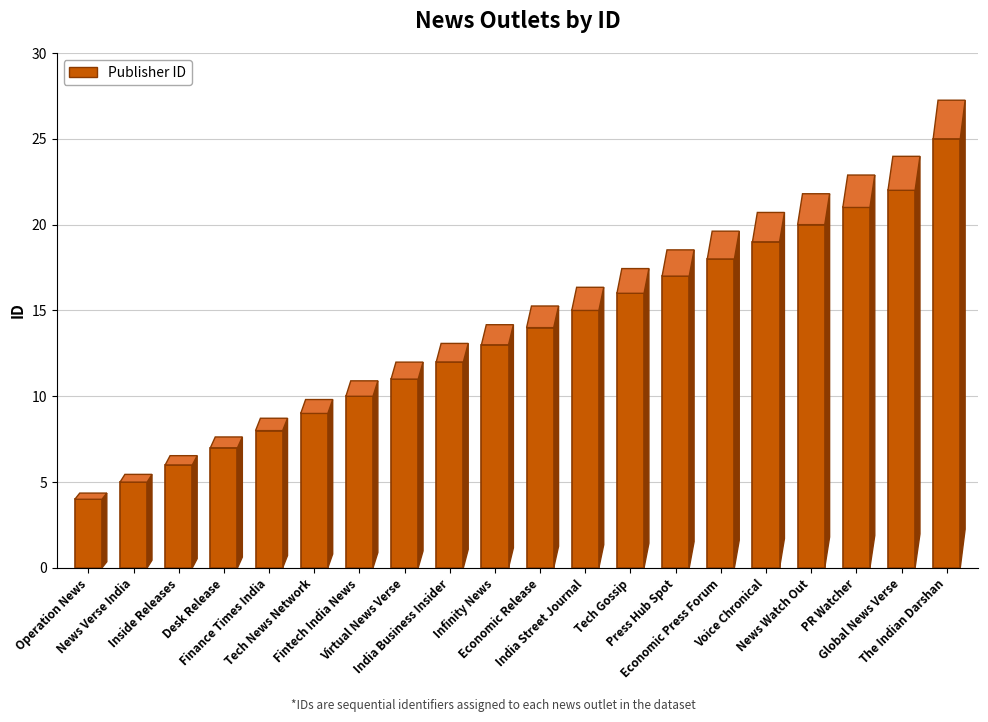

How many data points are less than 14?

10